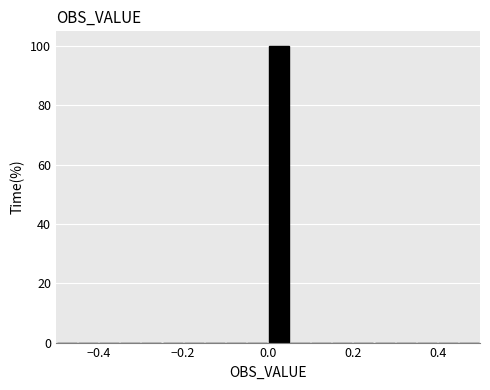

Read against the x-axis, roughly where is the centre of the tallest bar?

0.02